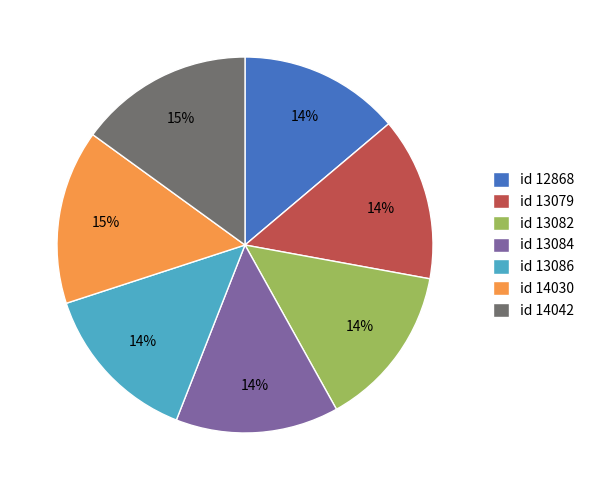

What is the ratio of the value at id 12868 to the value at id 13086?

1.0